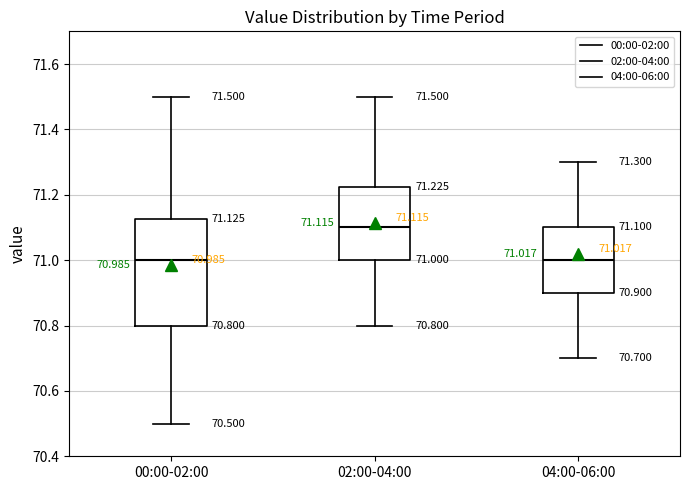

Comparing the boxes themselves (not the whiskers), which one is the tallest?

00:00-02:00